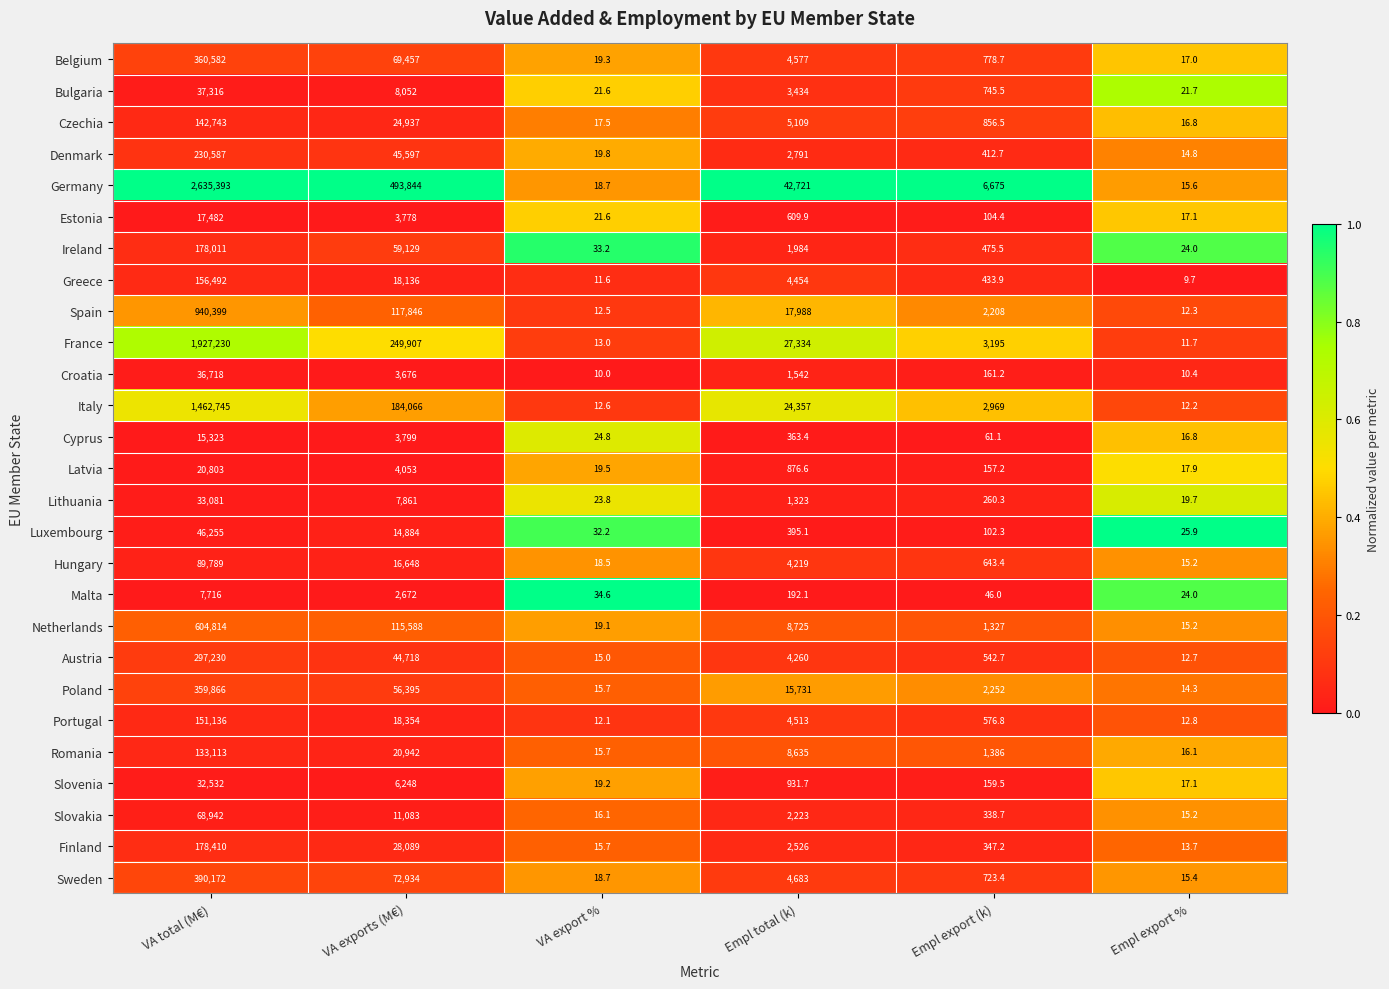

What is the difference between the second highest and minimum values in the Poland series?

56380.7